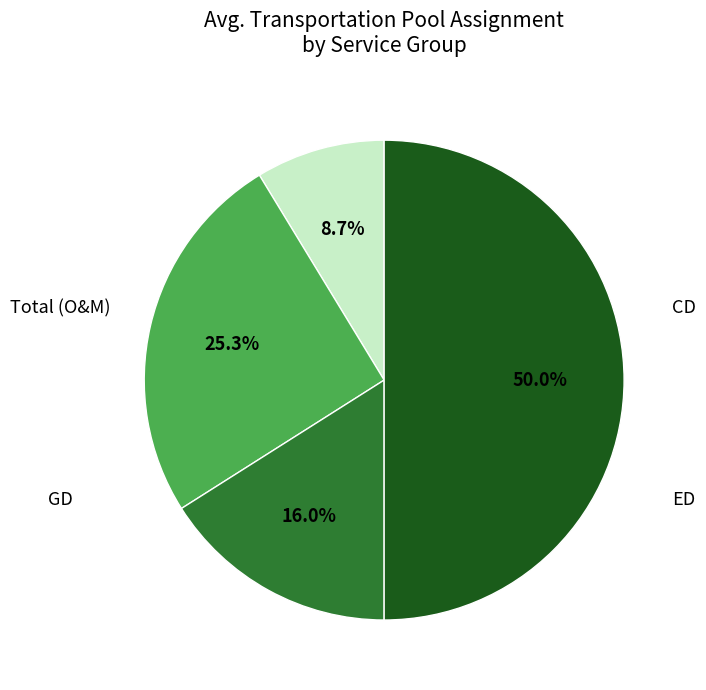

Count the number of slices in the pie.

4